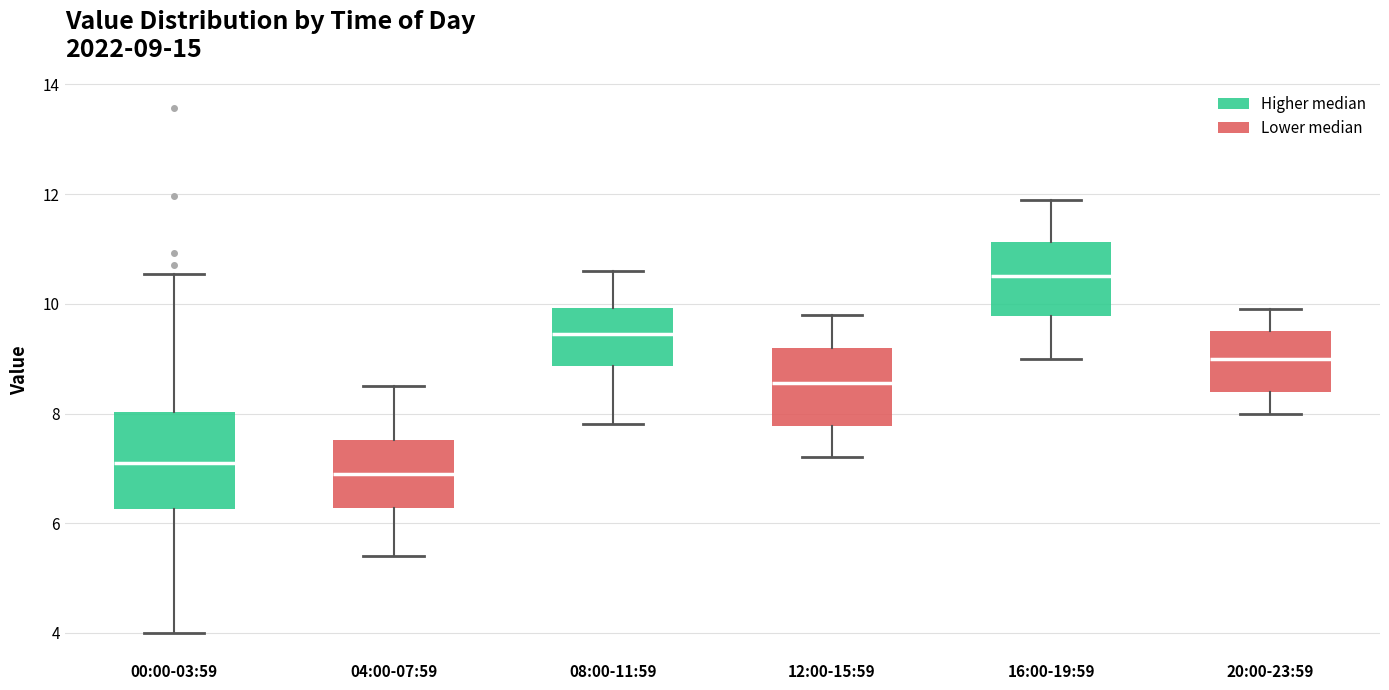

Which box has the highest median line?

16:00-19:59